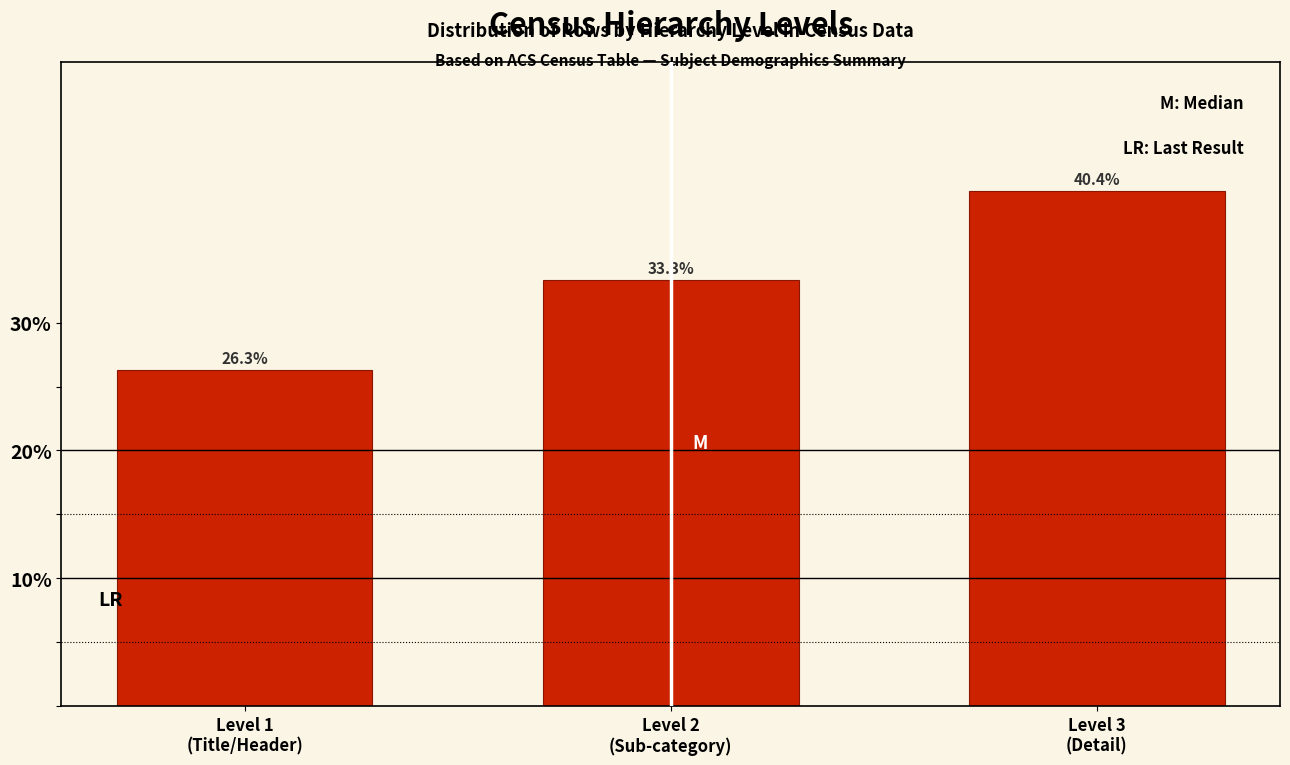

Reading left to right, list all the values displayed in this chart.

26.3	33.3	40.4